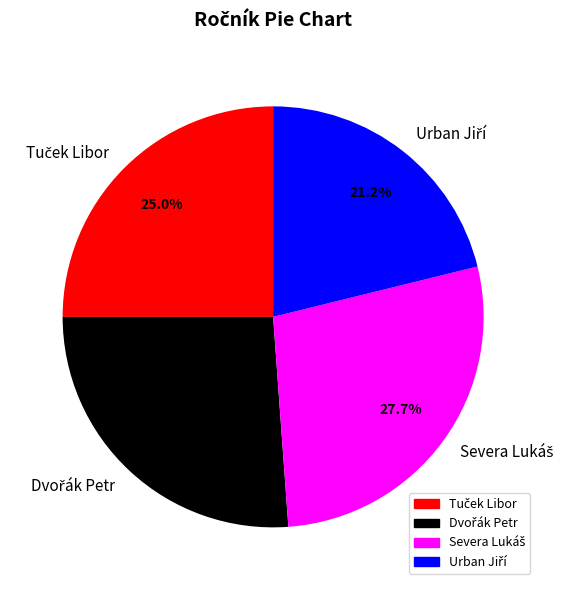

Is there a majority slice in this chart?

No